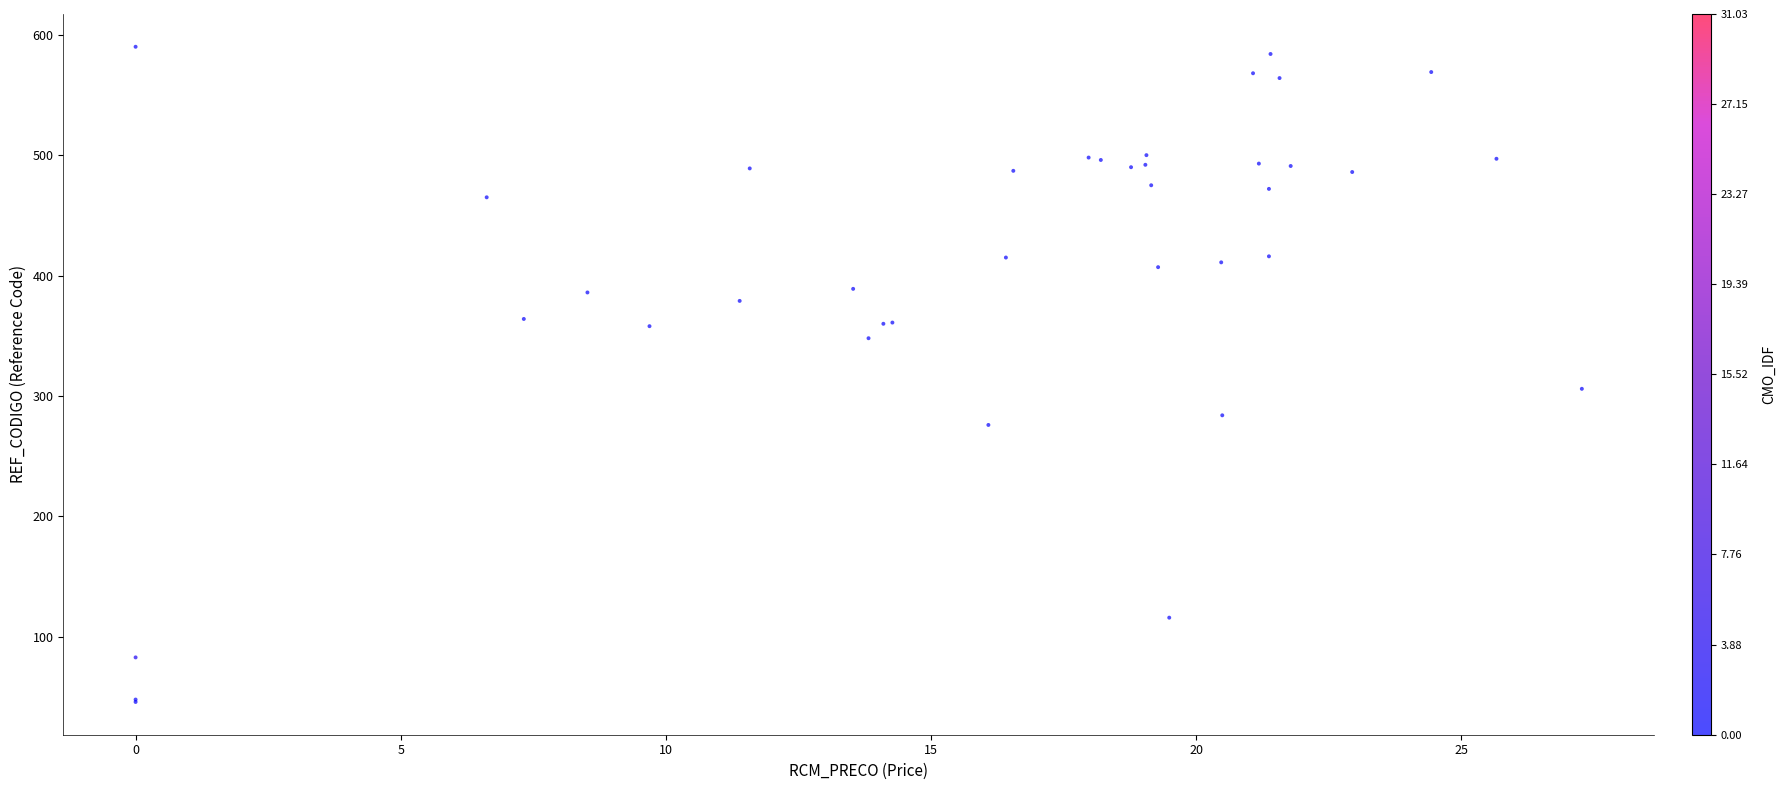

What Y value in the scatter plot is closest to 318?

306